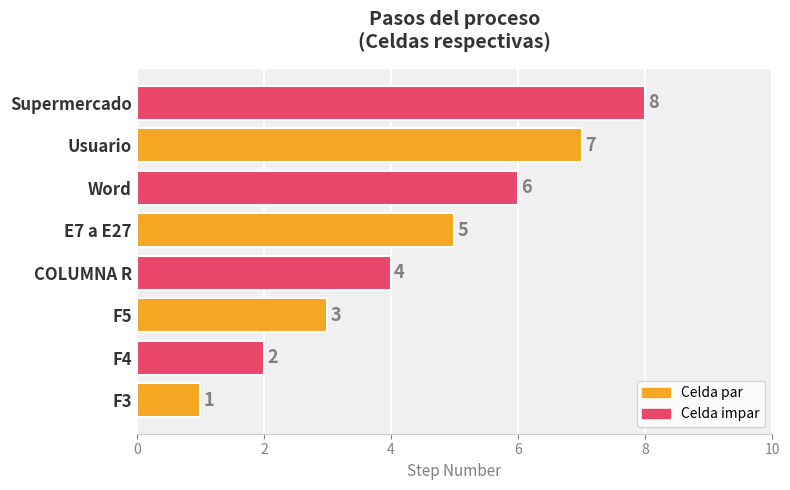

What is the difference between the values at F3 and Supermercado?

7